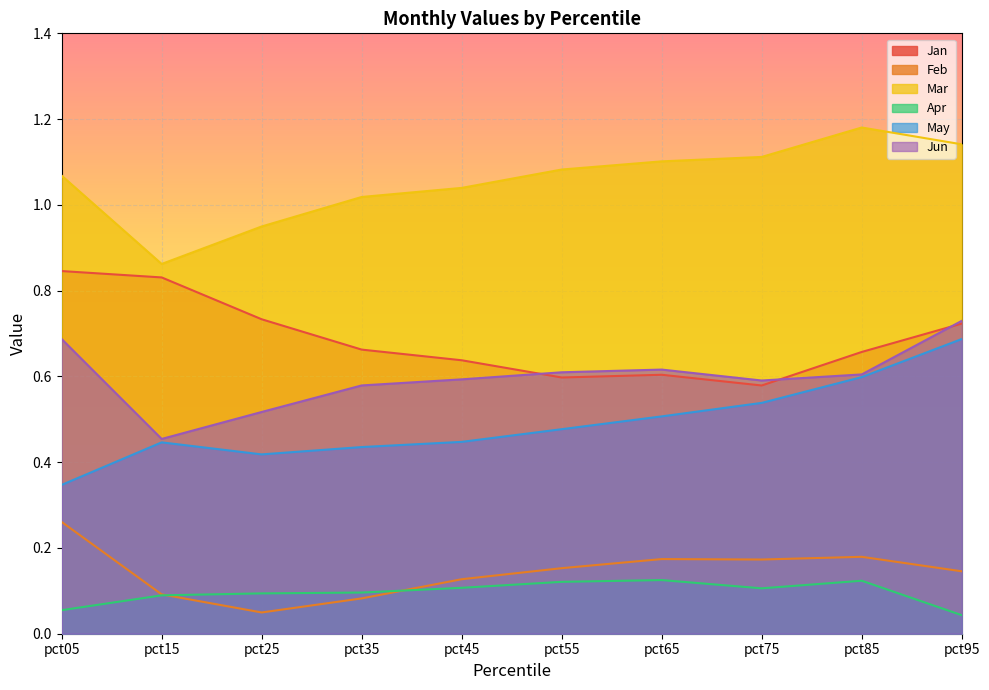

What is the greatest value displayed?

1.2